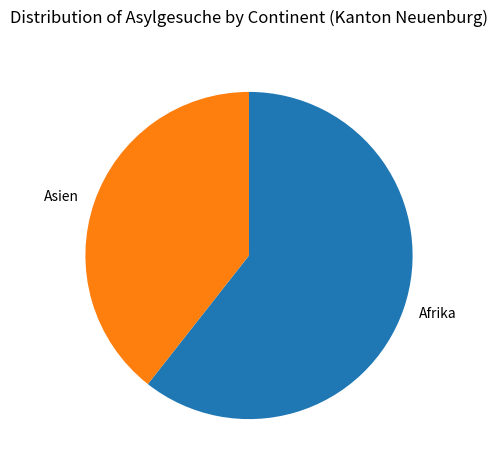

Combined, do Asien and Afrika account for over 50%?

Yes